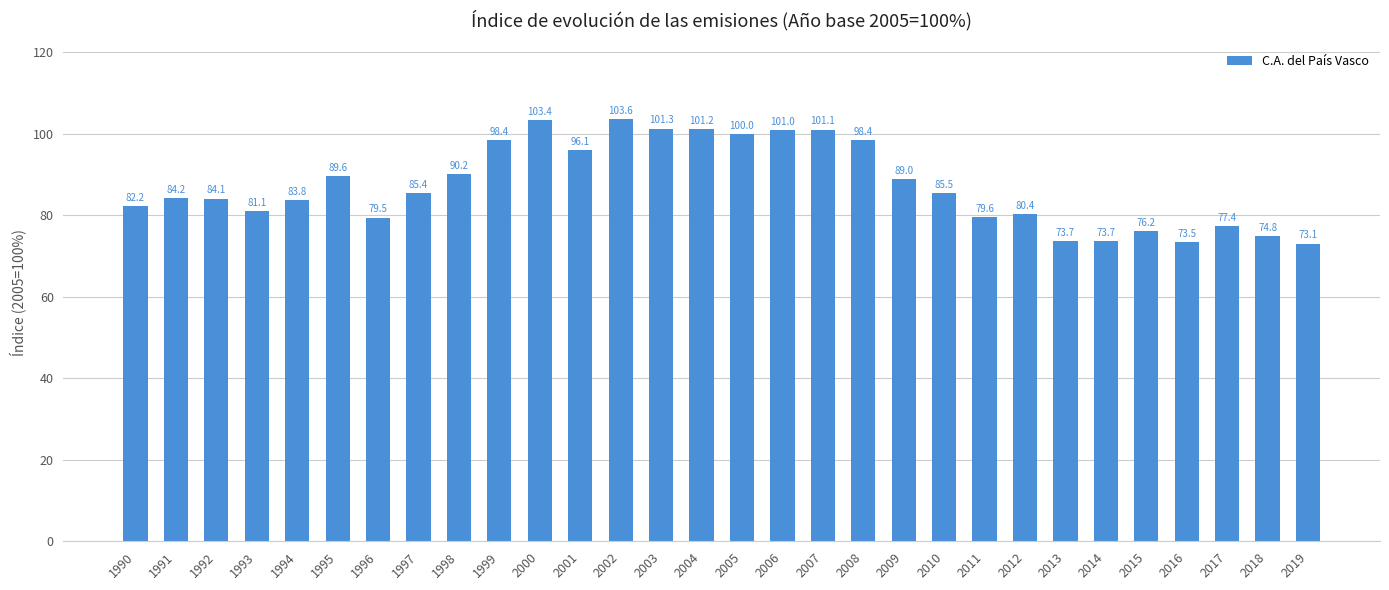

How many bars are there in total?

30